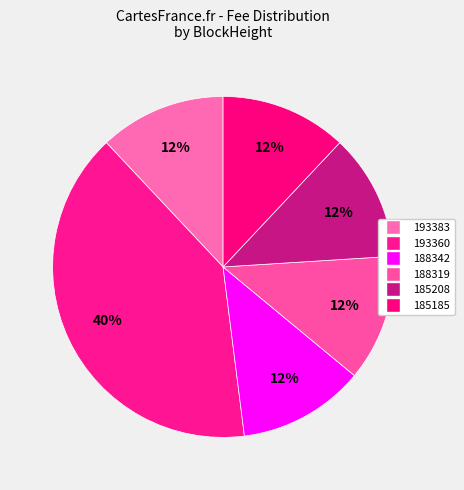

What percentage is the 185185 slice, to the nearest percent?

12%